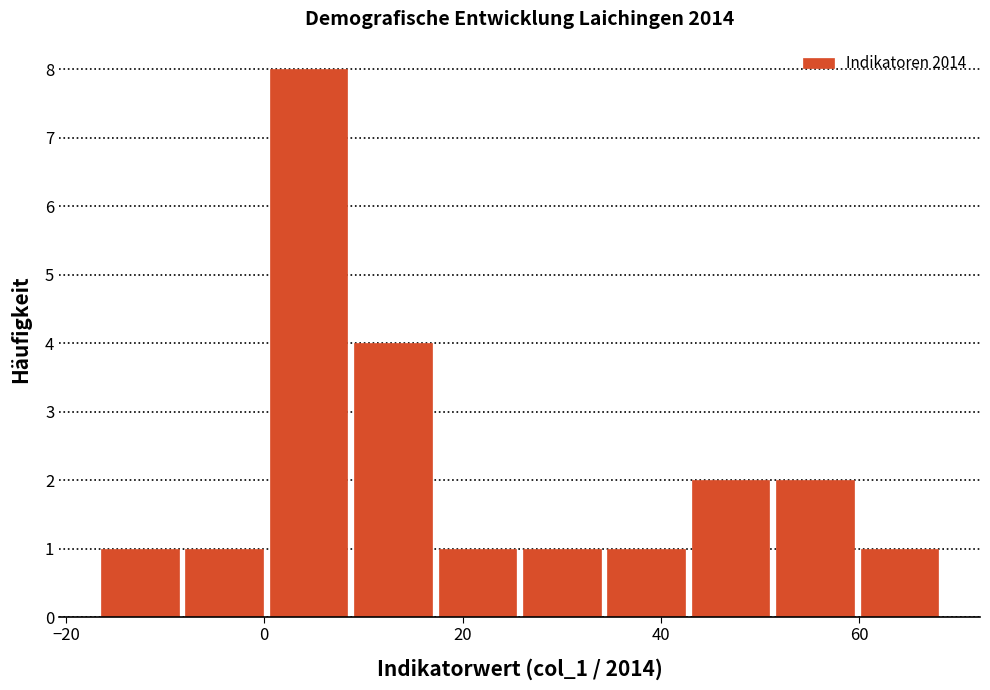

What is the height of the bar covering 52 to 60 on the x-axis? Neither the bar edges nor the heights are printed on the chart, so give them approximately, as read against the axes.

2